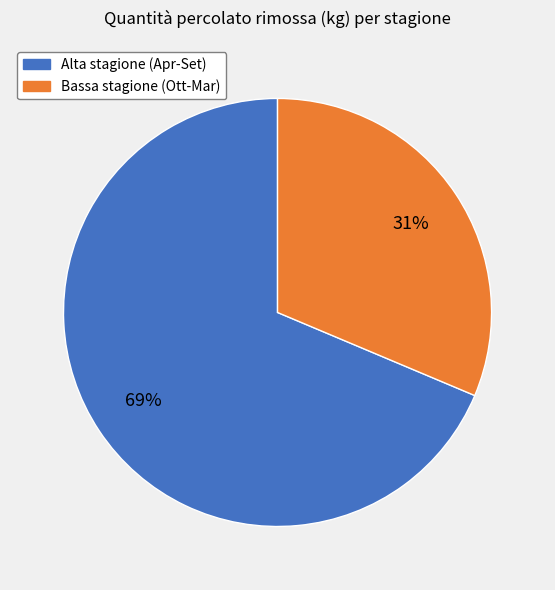

To the nearest percent, what is the average slice percentage?

50%